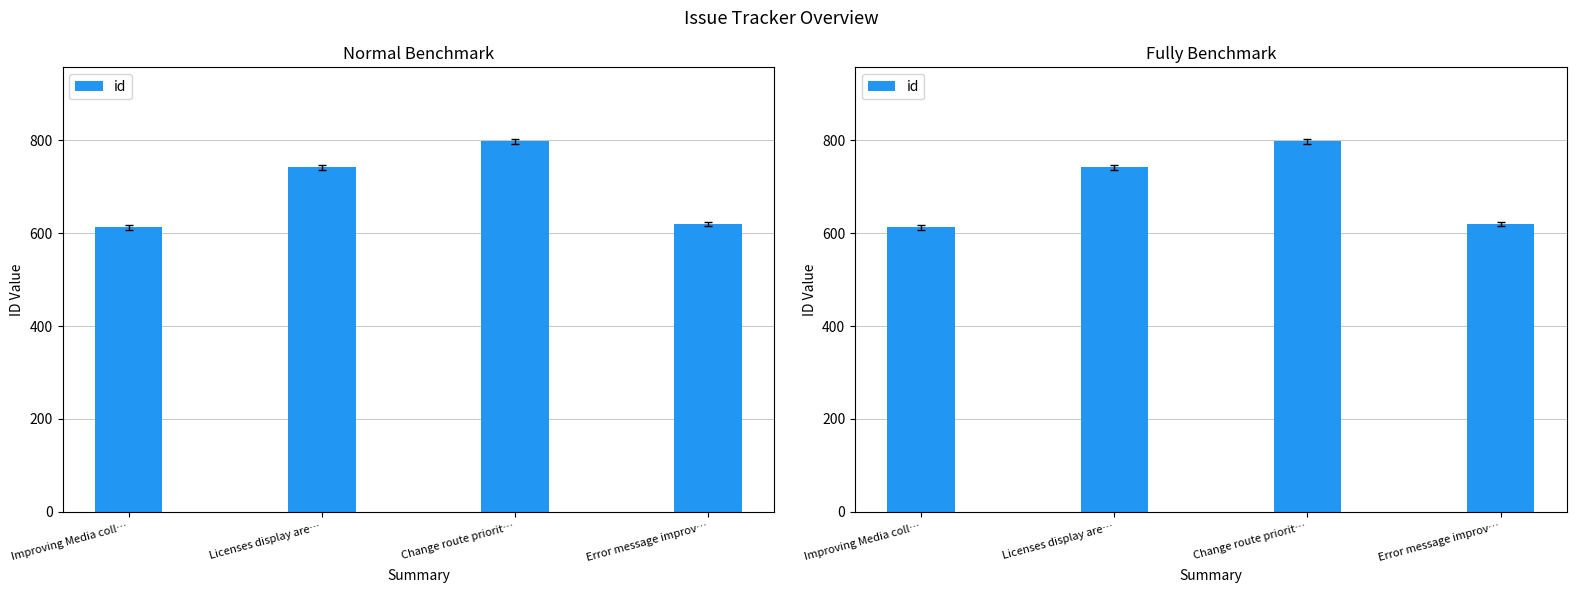

Is it true that the value at Licenses display are… is 742?

True